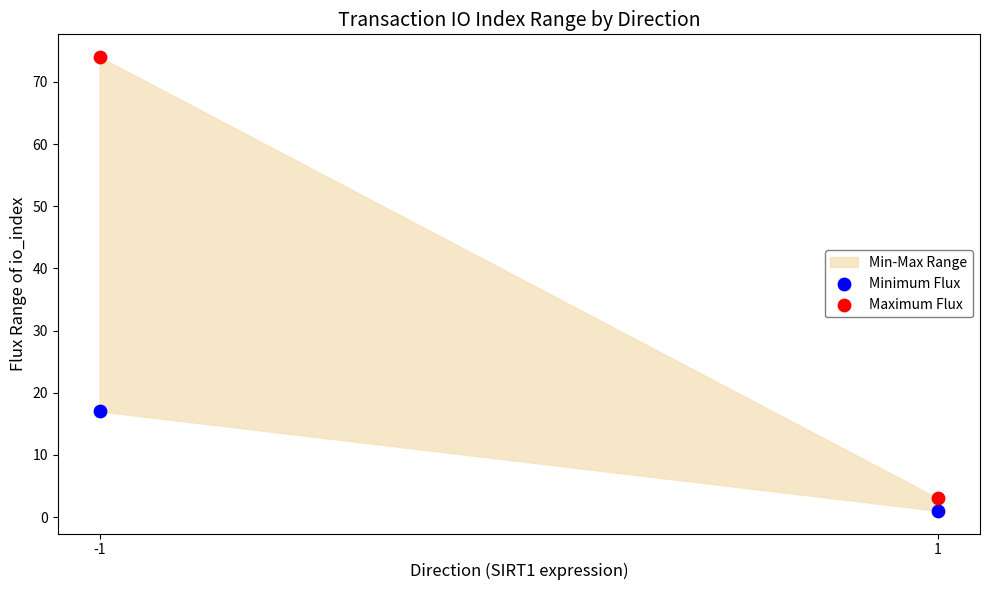

Across all series, what Y value is closest to 37?

17